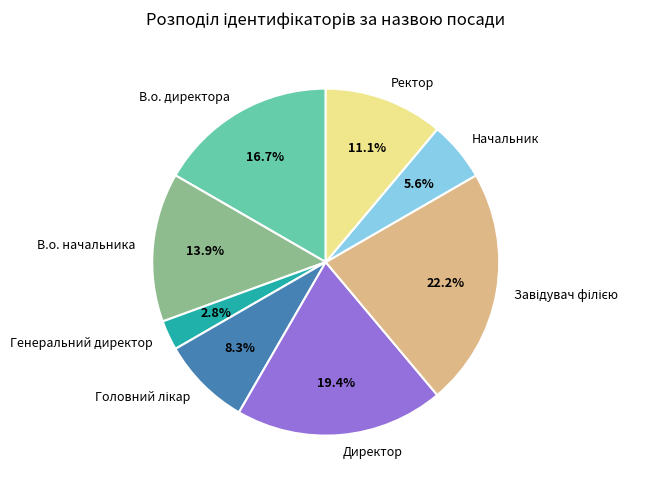

True or false: В.о. начальника accounts for 14% of the total.

True